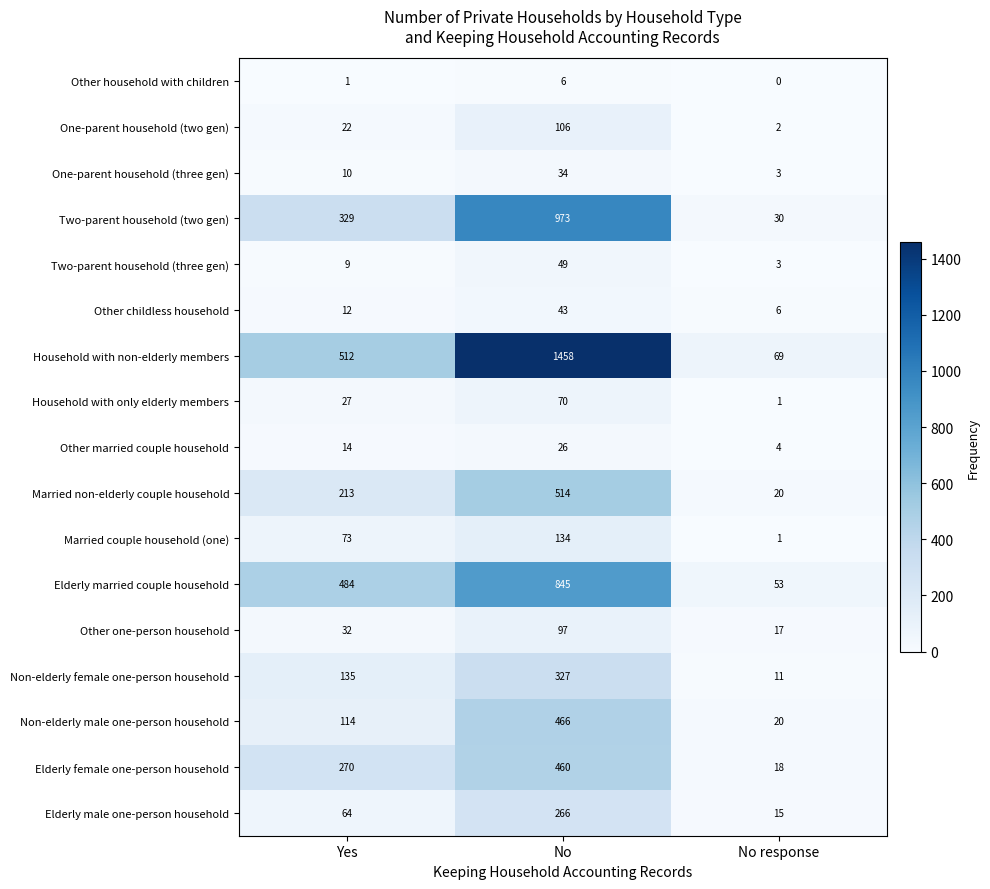

The Non-elderly female one-person household series shows 533 at No. True or false?

False